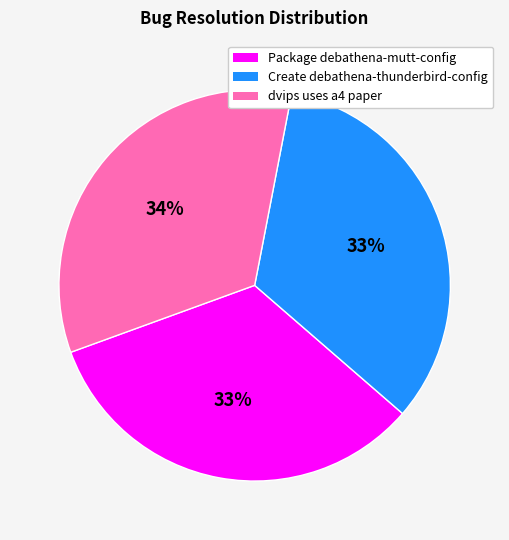

To the nearest percent, what is the difference between the dvips uses a4 paper and Package debathena-mutt-config slice percentages?

1%